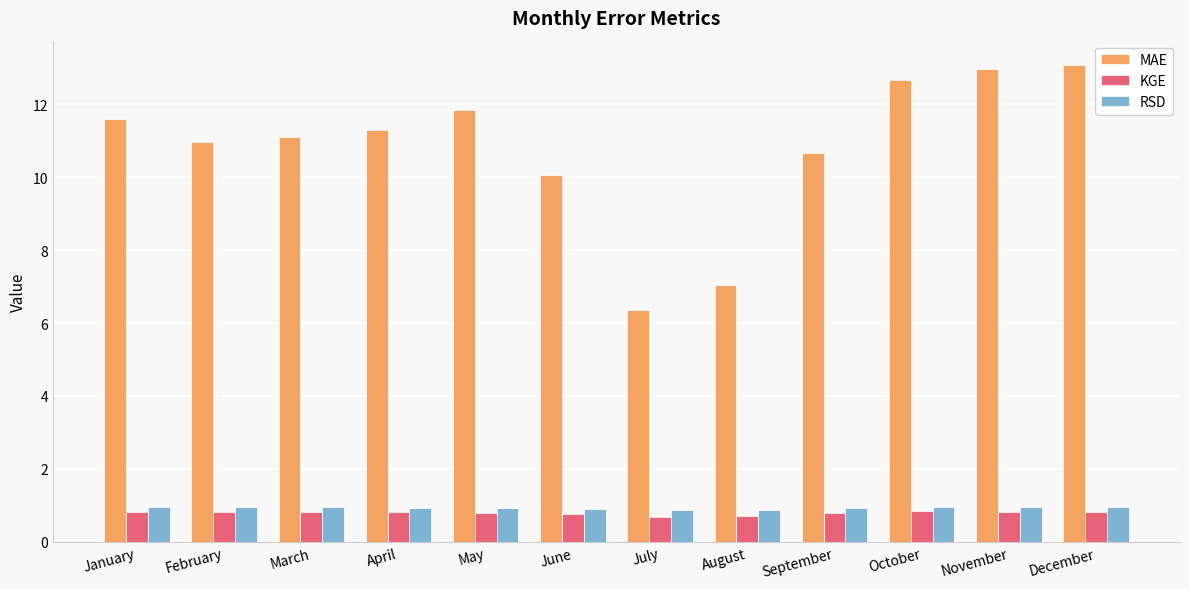

What is the value of the RSD bar at the 6th from the left?

0.9